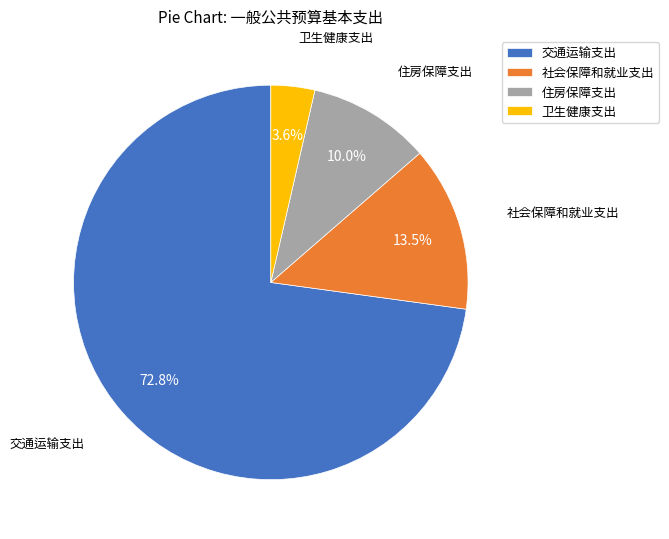

To the nearest percent, what is the difference between the largest and smallest slice percentages?

69%